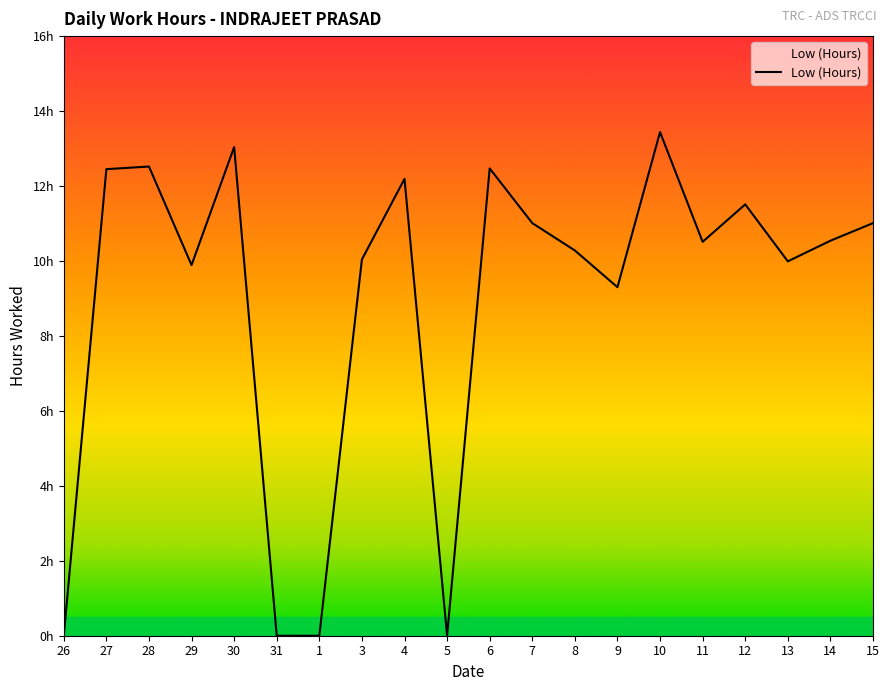

What is the maximum value shown in the chart?

13.4